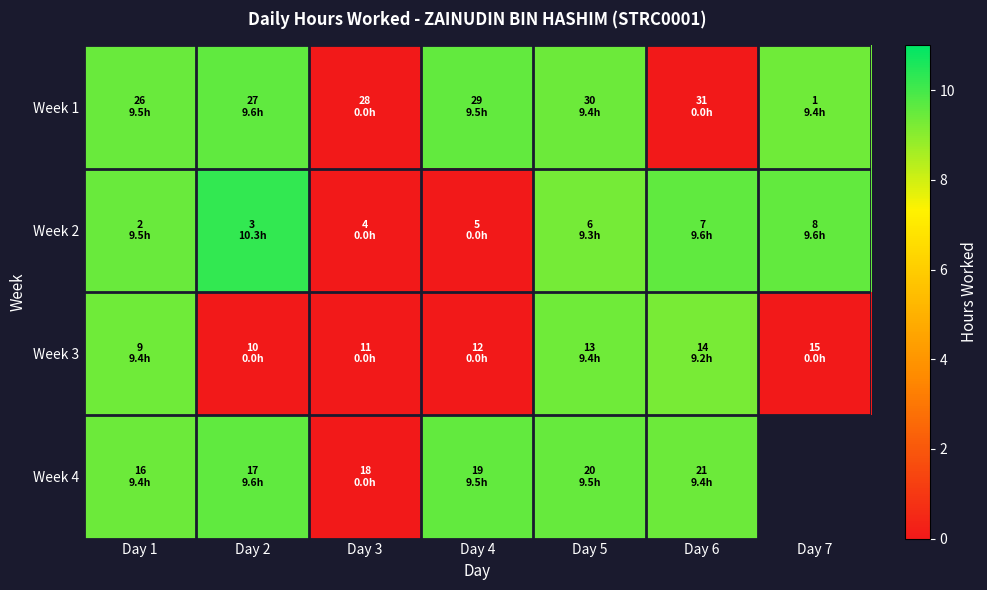

At which category does the chart reach its minimum across all series?

Day 3